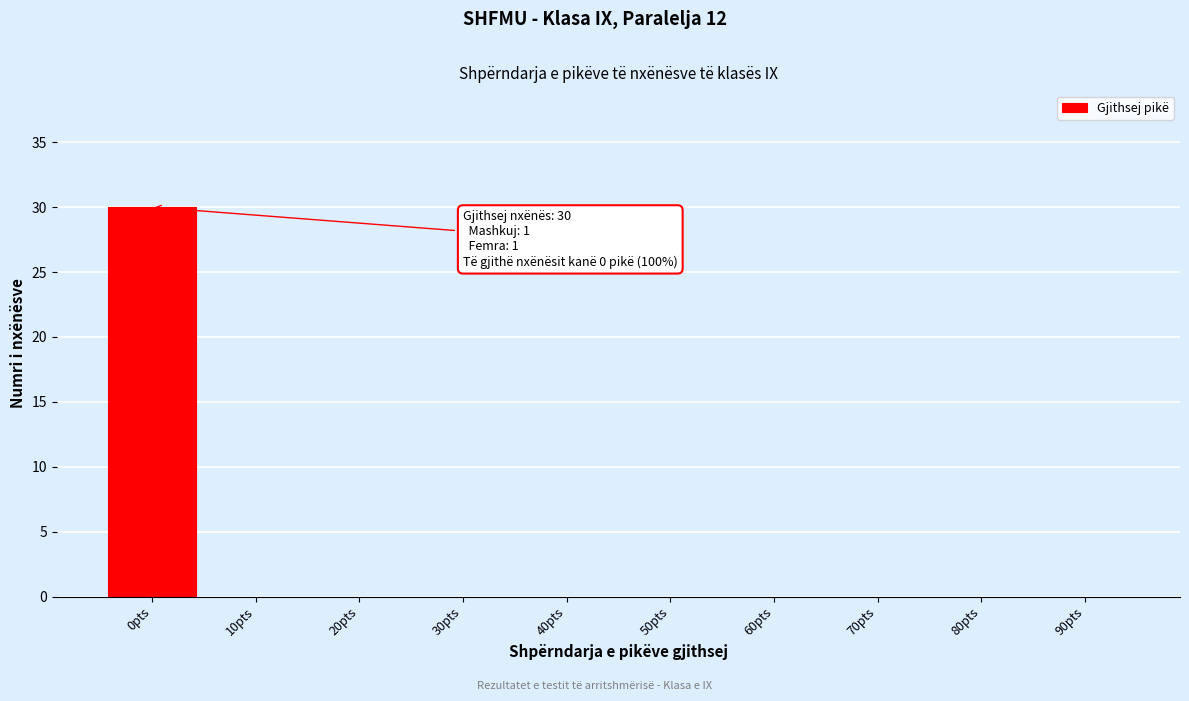

Reading left to right, what are all the values shown in this chart?

0pts=30	10pts=0	20pts=0	30pts=0	40pts=0	50pts=0	60pts=0	70pts=0	80pts=0	90pts=0